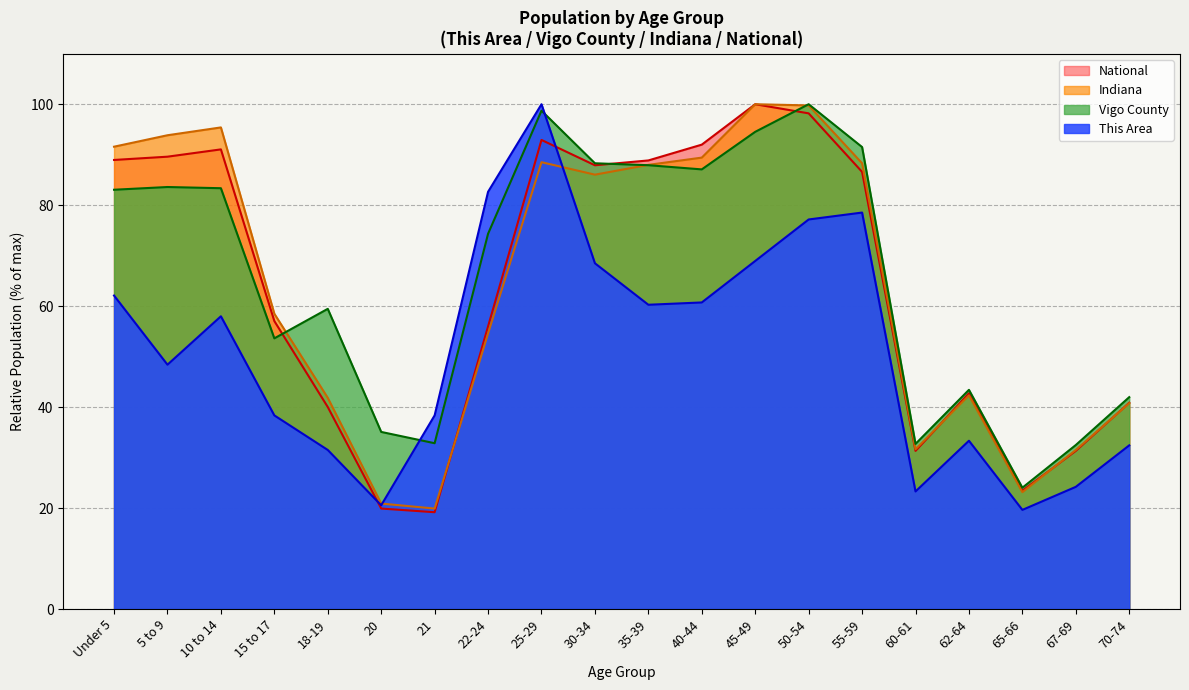

How many series are shown in this chart?

4